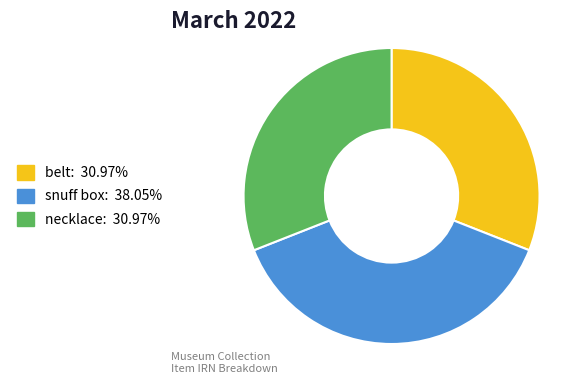

Do belt: 30.97% and snuff box: 38.05% together represent more than half of the pie?

Yes